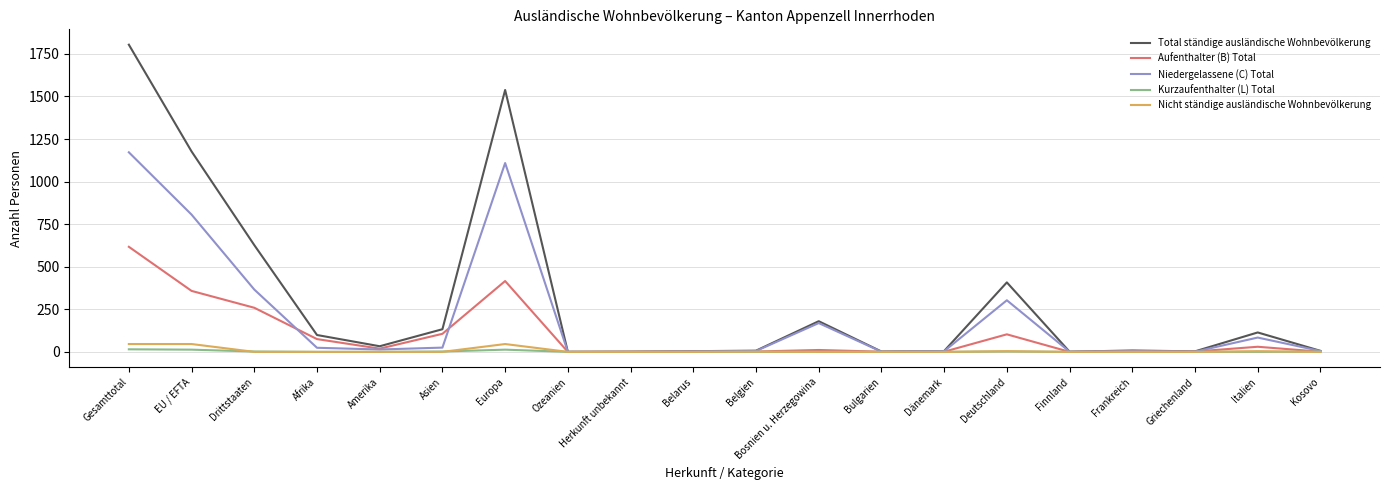

What is the difference between the maximum and minimum values in the Aufenthalter (B) Total series?

617